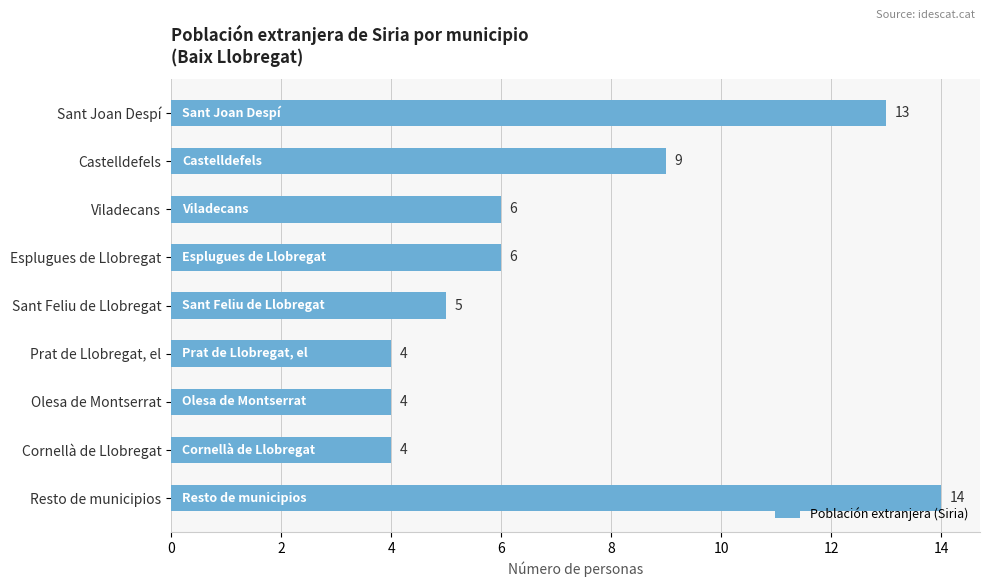

Reading bottom to top, extract all data points from this chart.

14	4	4	4	5	6	6	9	13